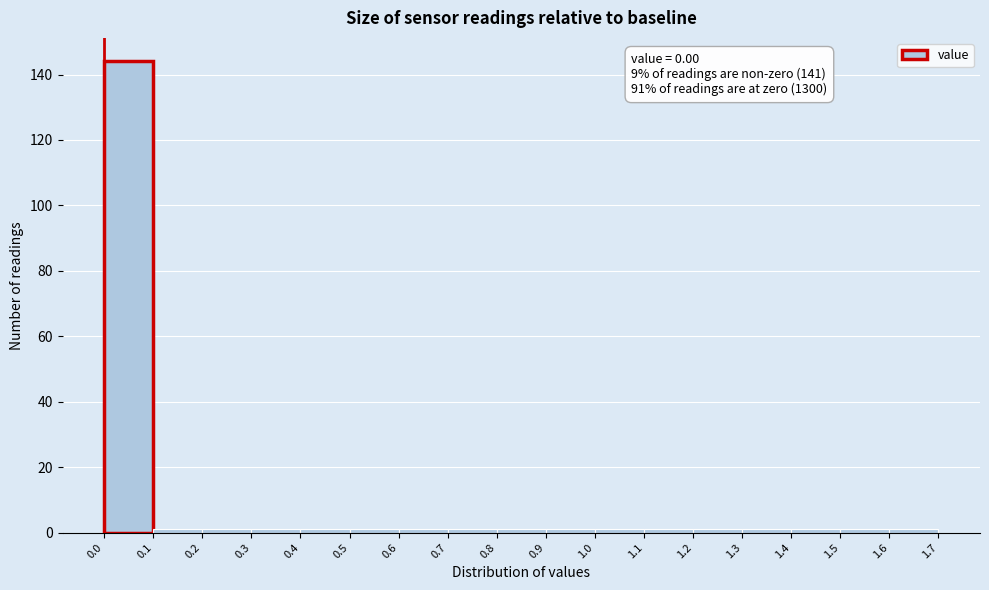

Which range on the x-axis has the tallest bar?

0.0 to 0.1